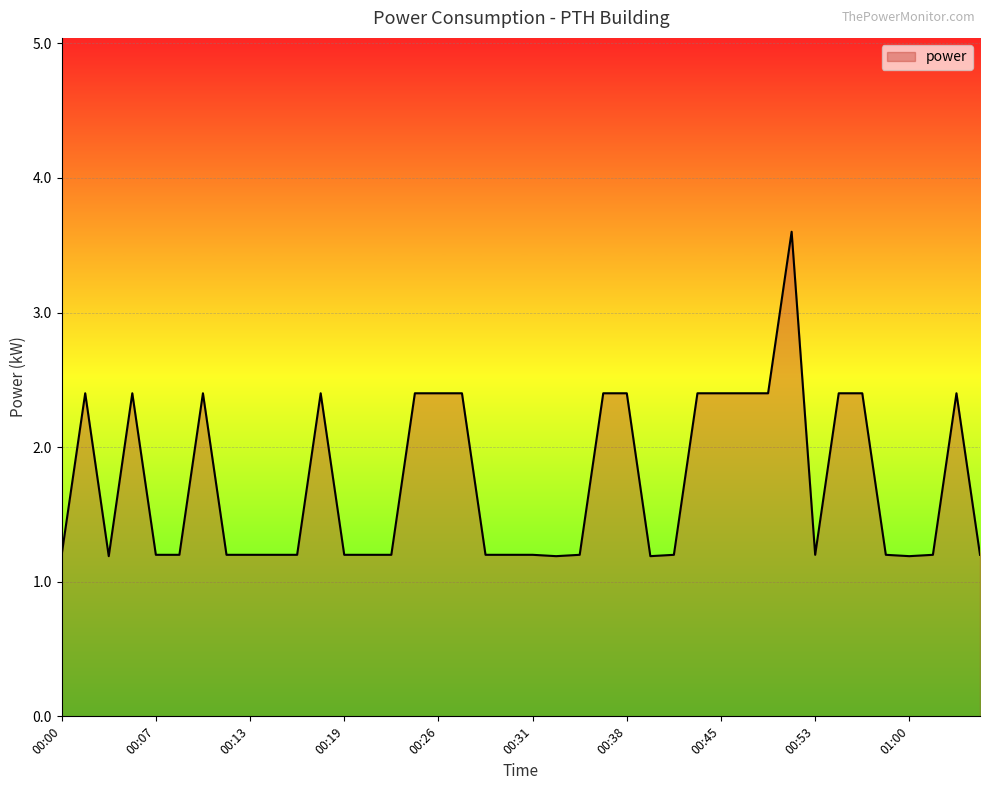

What is the difference between the maximum and minimum values?

2.4